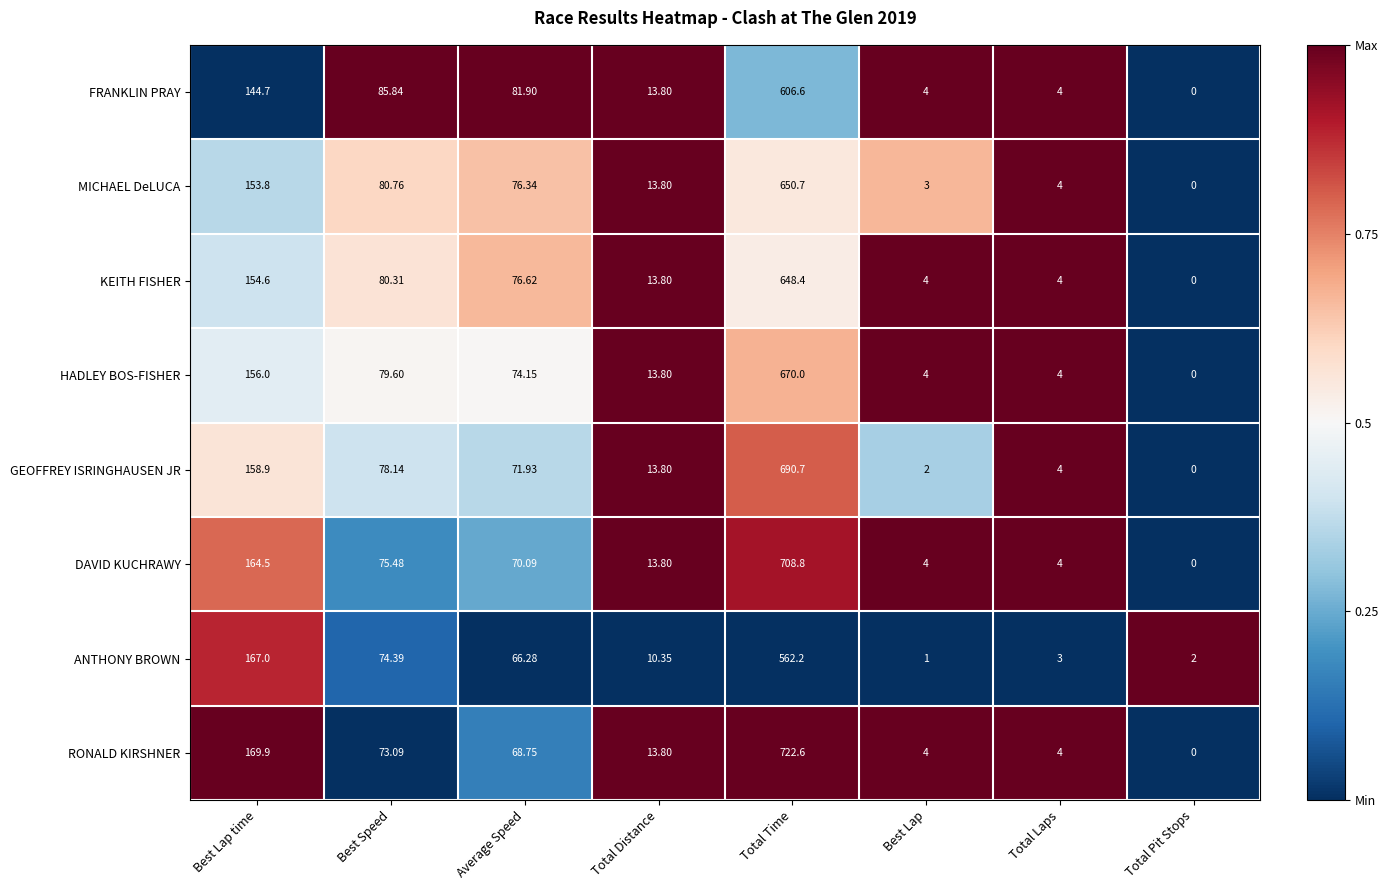

What is the spread (max minus min) of values at Total Laps?

1.0